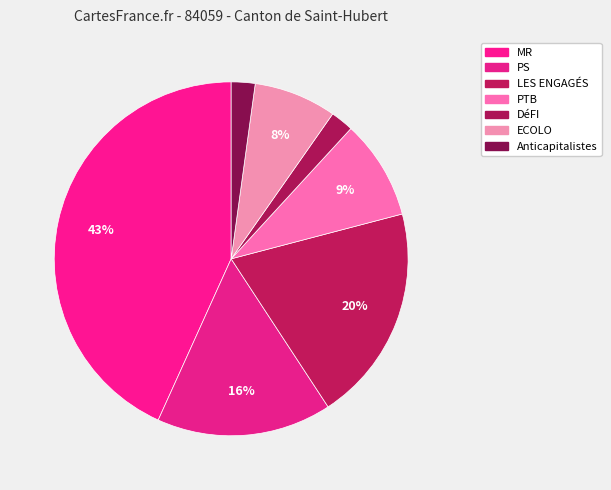

How many segments does this pie chart have?

7